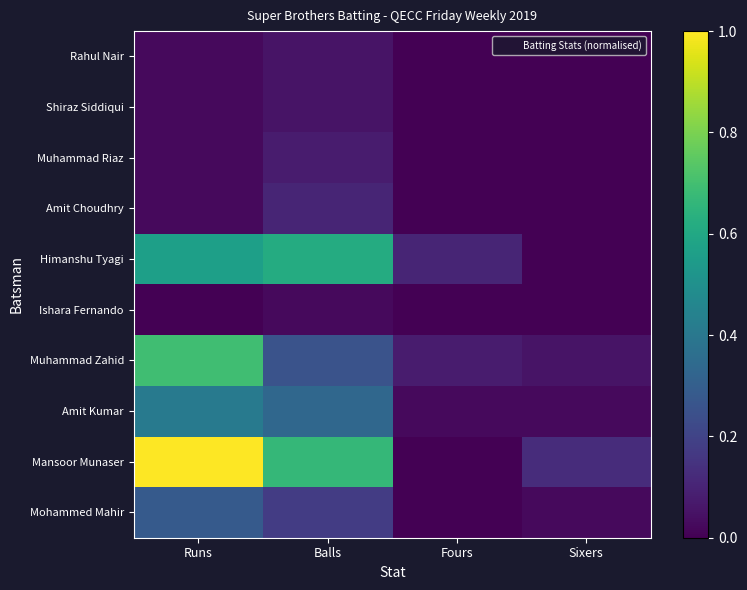

At which category does the chart reach its peak across all series?

Runs